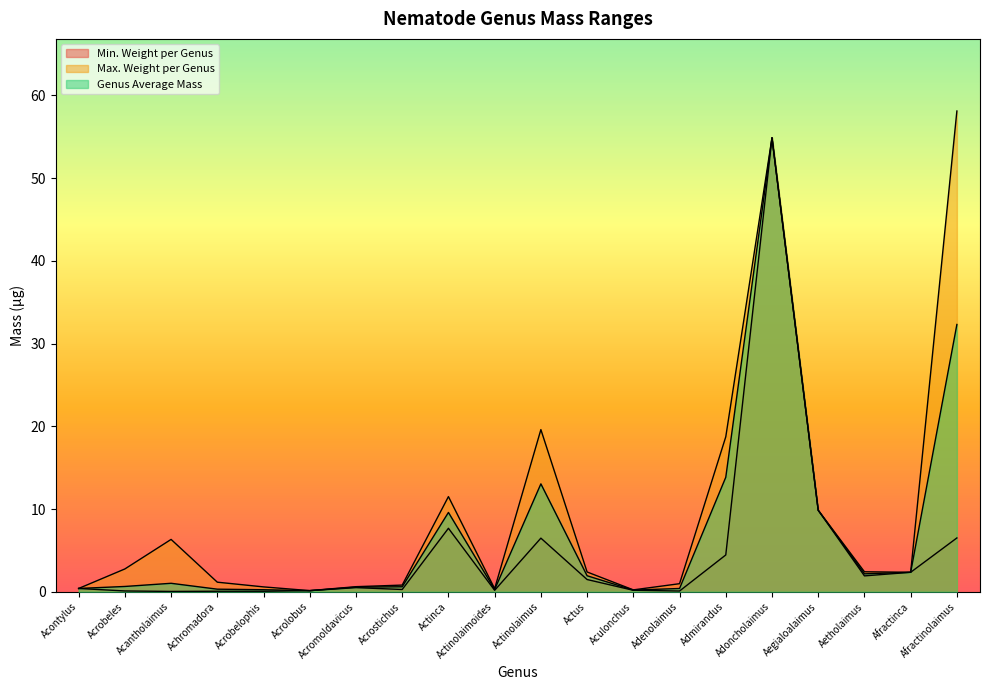

True or false: Min. Weight per Genus and Max. Weight per Genus intersect in this chart.

False